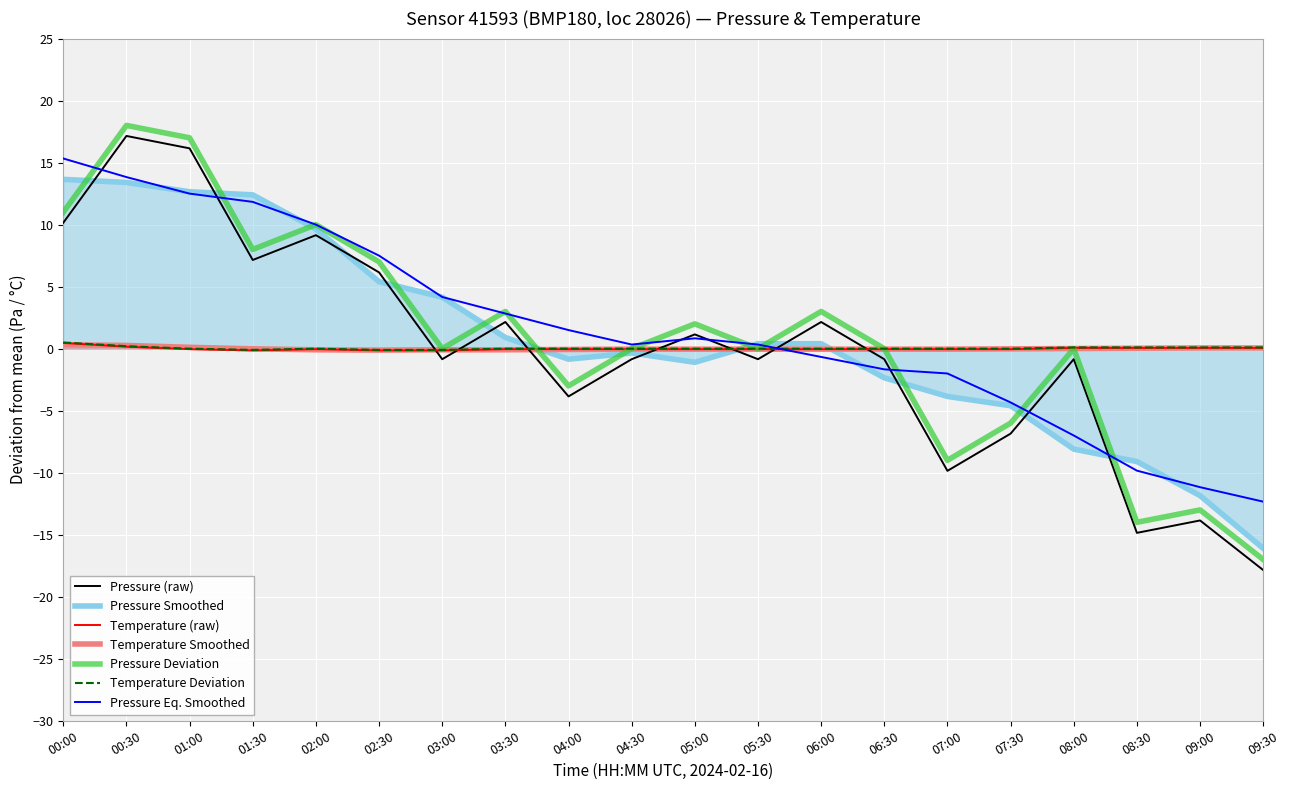

List the labels in order of temperature value, smallest first.

01:30, 02:30, 03:00, 01:00, 02:00, 03:30, 04:00, 04:30, 05:00, 05:30, 06:00, 06:30, 07:00, 07:30, 08:00, 08:30, 09:00, 09:30, 00:30, 00:00